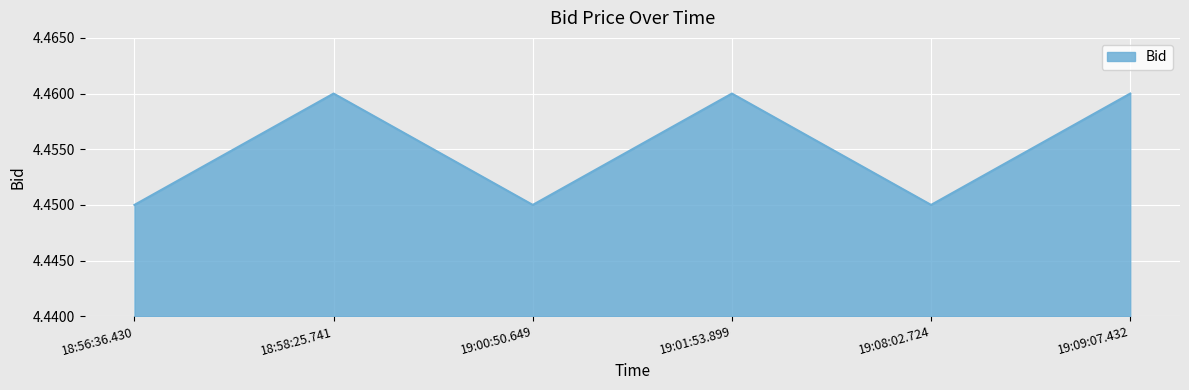

What position from the left is 19:01:53.899?

4